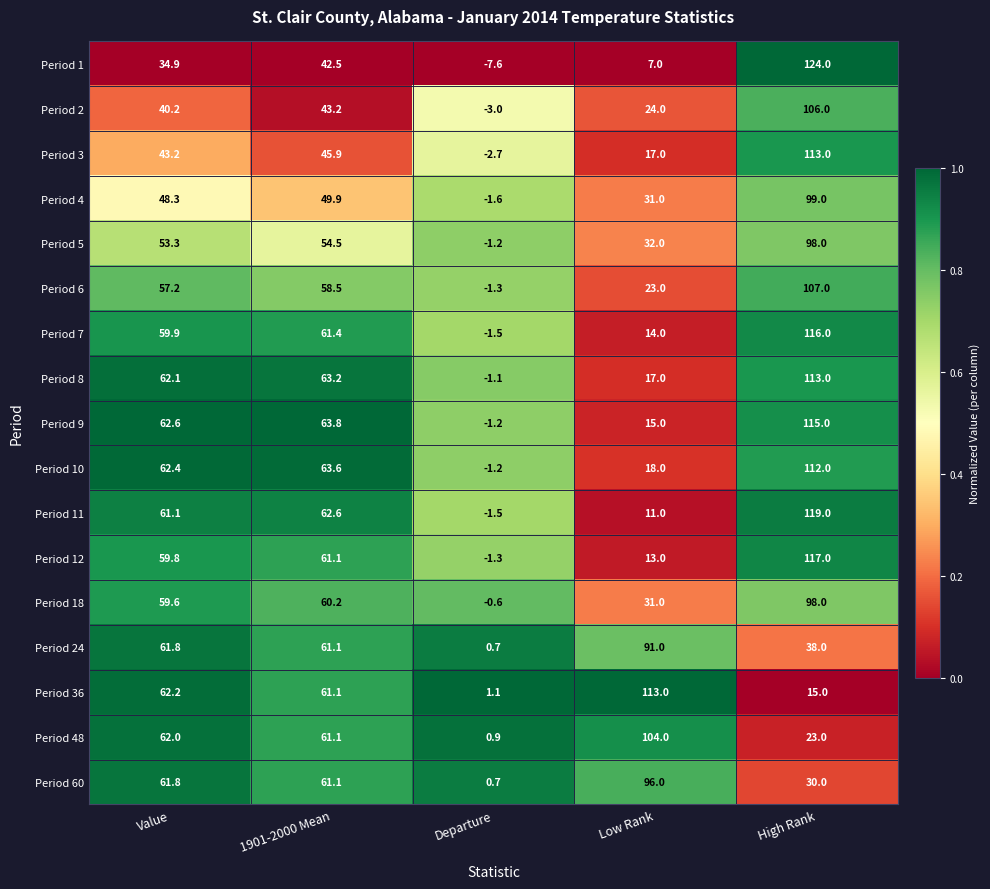

The Period 12 series shows 59.8 at Value. True or false?

True